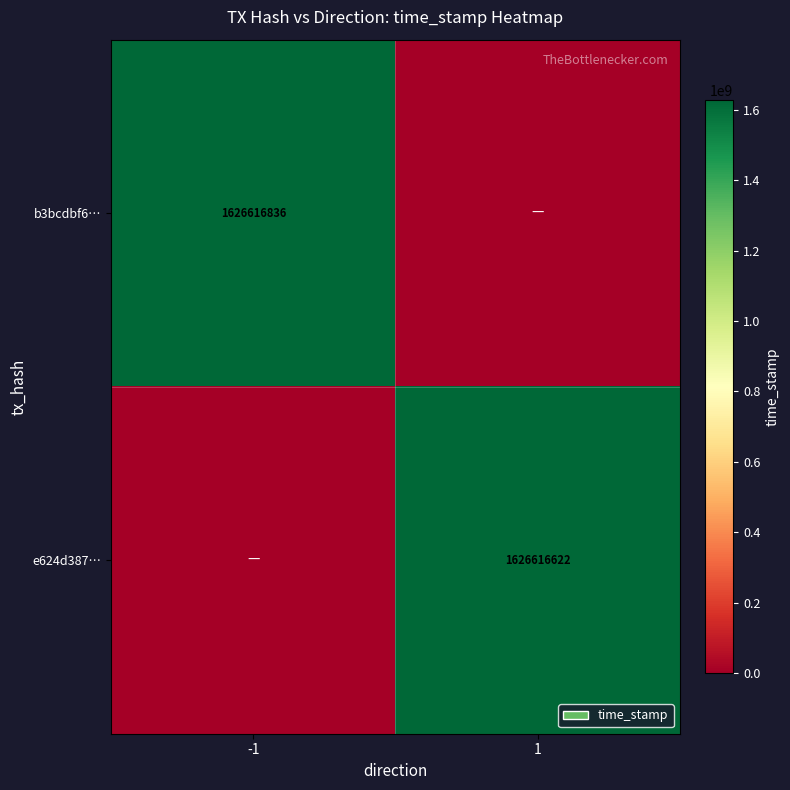

Is it true that e624d387… equals 1116410493 at 1?

False